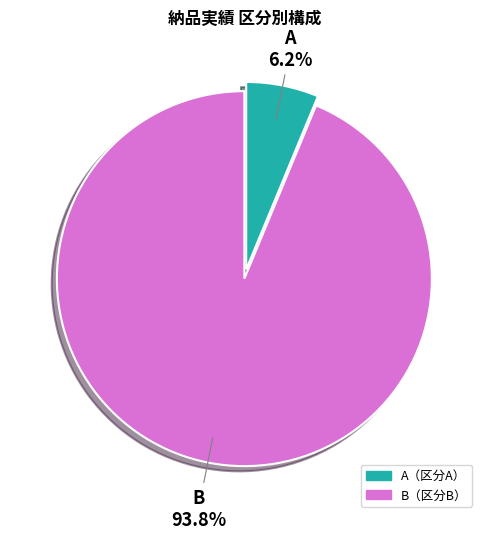

Which category has the smallest portion of the pie?

A